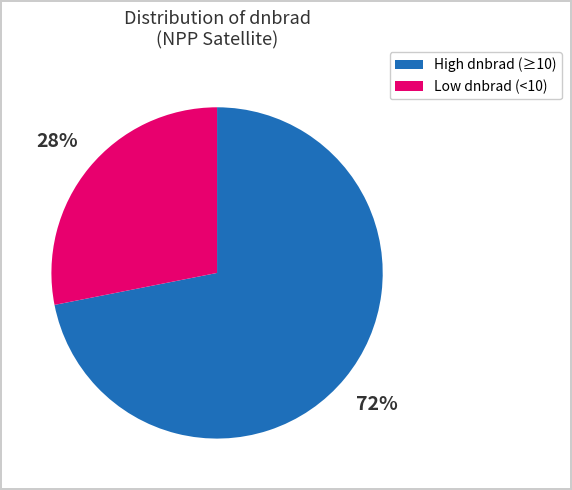

Does any single category account for the majority?

Yes